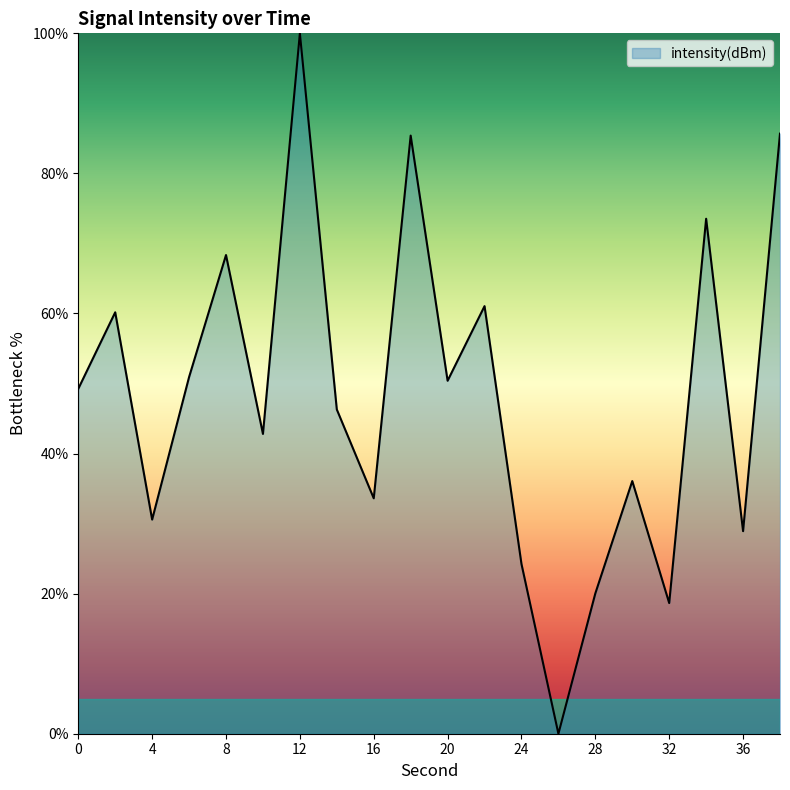

What is the difference between the maximum and minimum values?

100.0